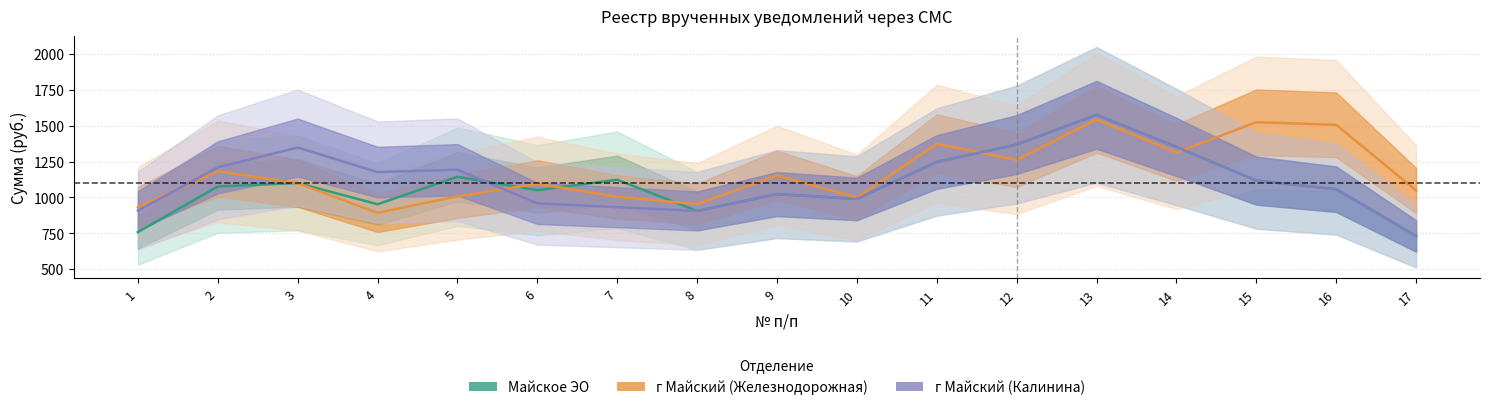

What is the sum of the г Майский (Железнодорожная) values at 14 and 10?

2311.8